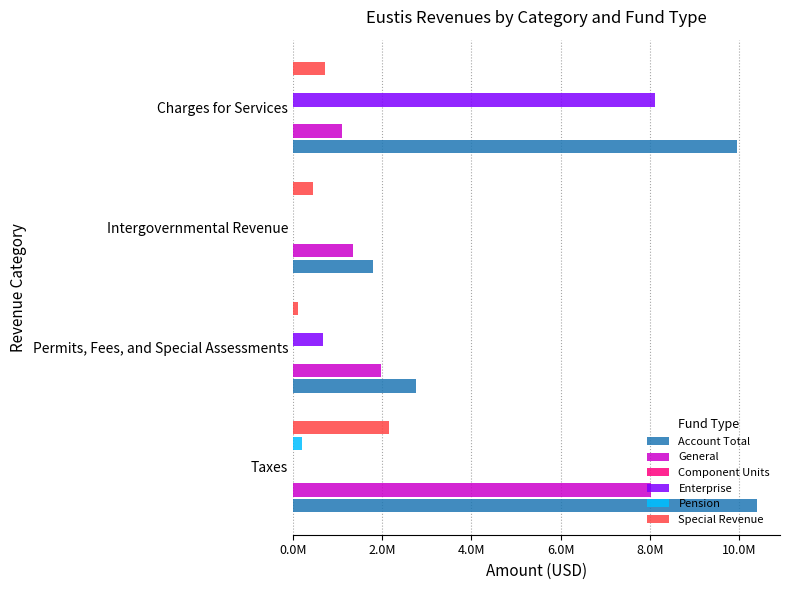

What is the difference between the maximum and minimum values in the Special Revenue series?

2036318.0